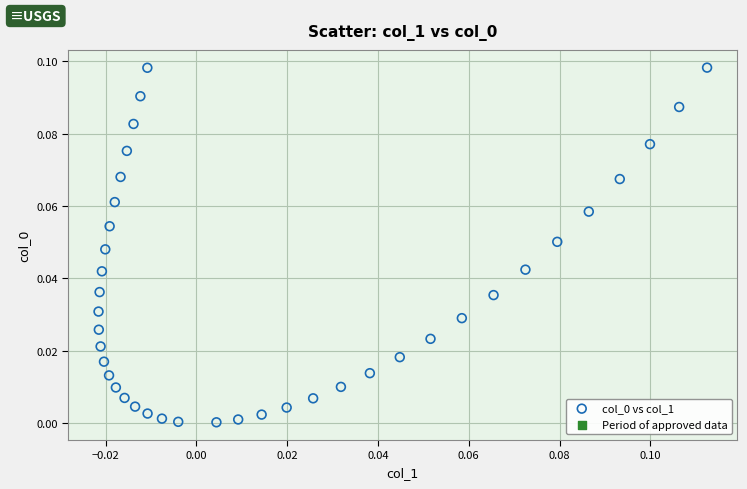

How many points are shown in the scatter plot?

39